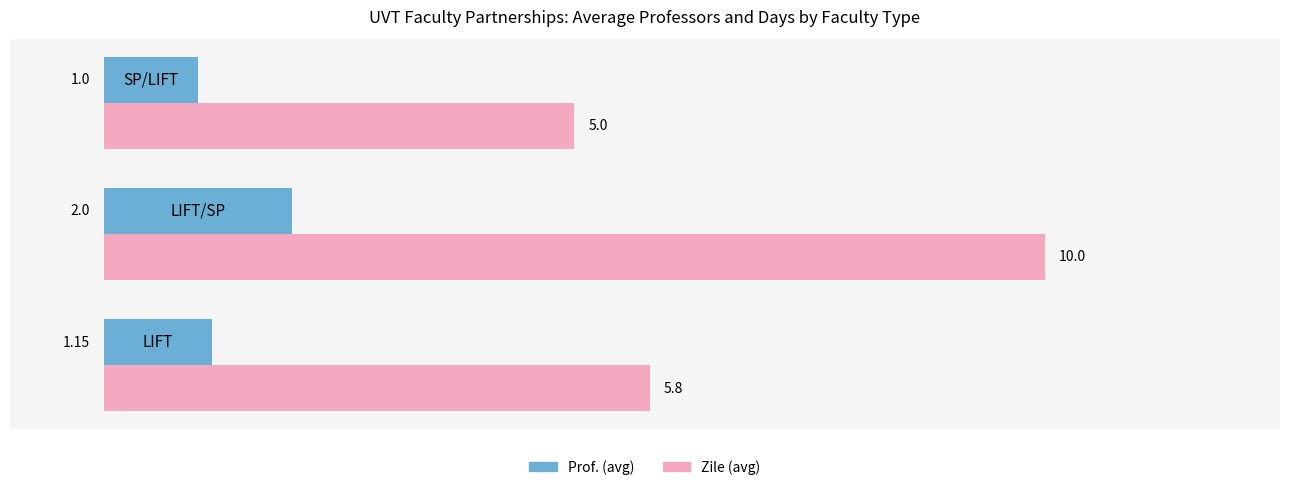

What is the greatest value displayed?

10.0